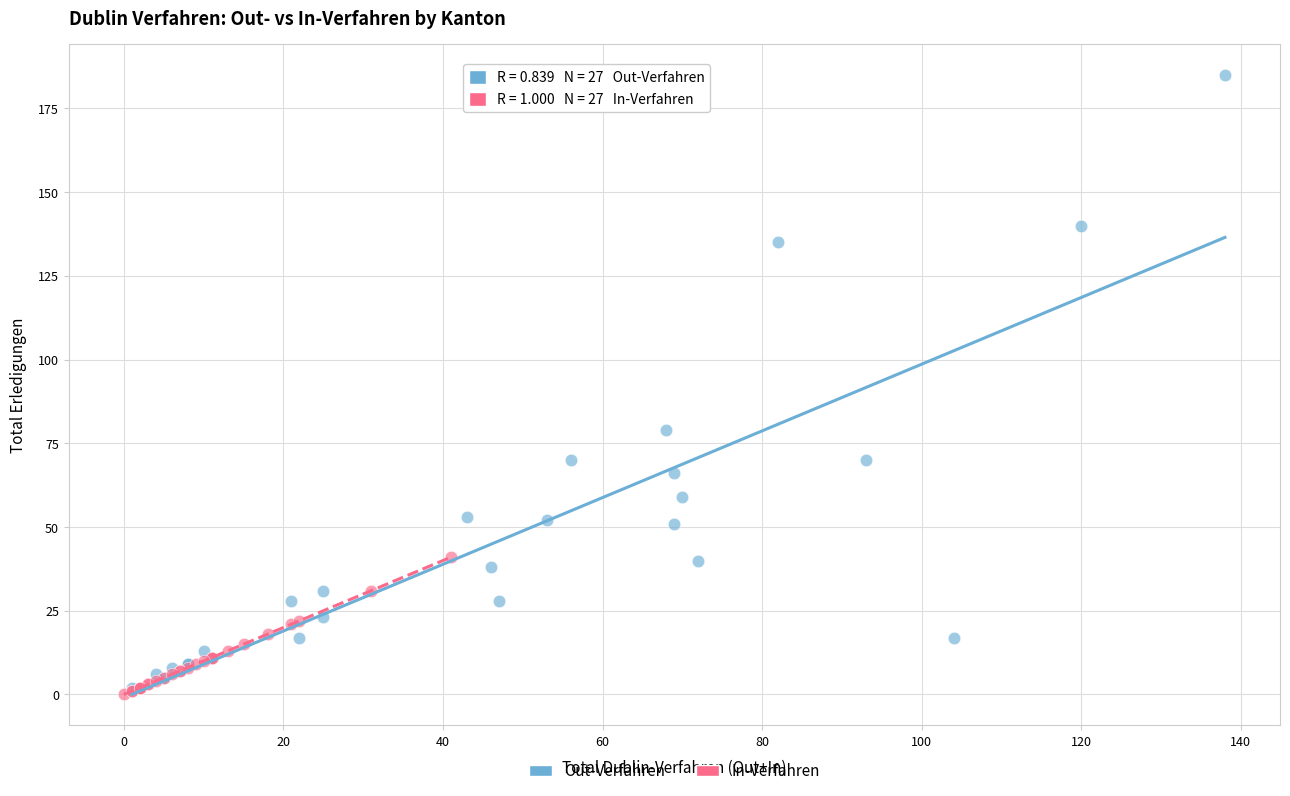

Which series has the largest Y range (max minus min)?

Out-Verfahren